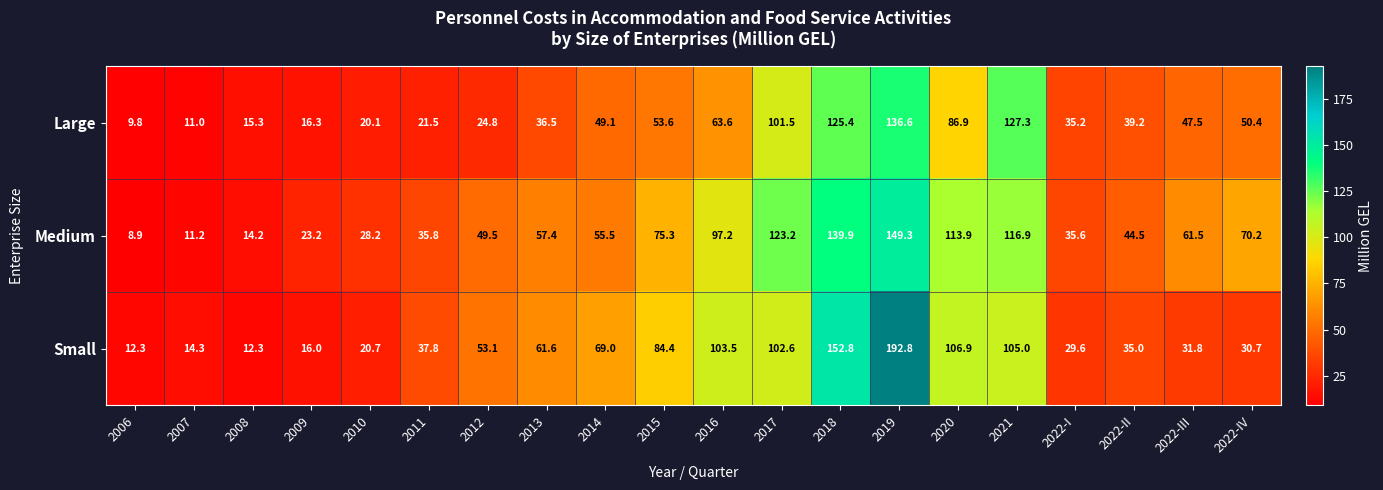

At 2010, list the series in order from largest to smallest.

Medium, Small, Large